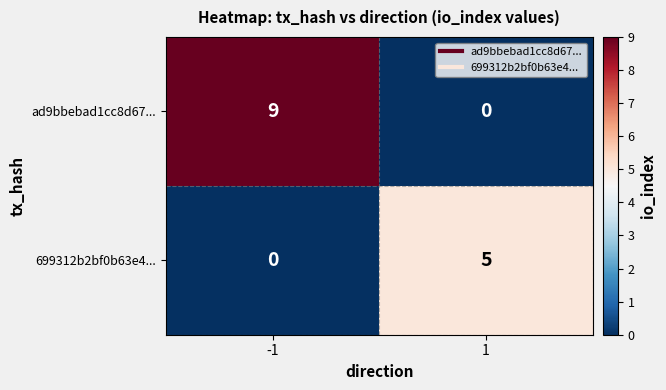

What is the spread (max minus min) of values at -1?

9